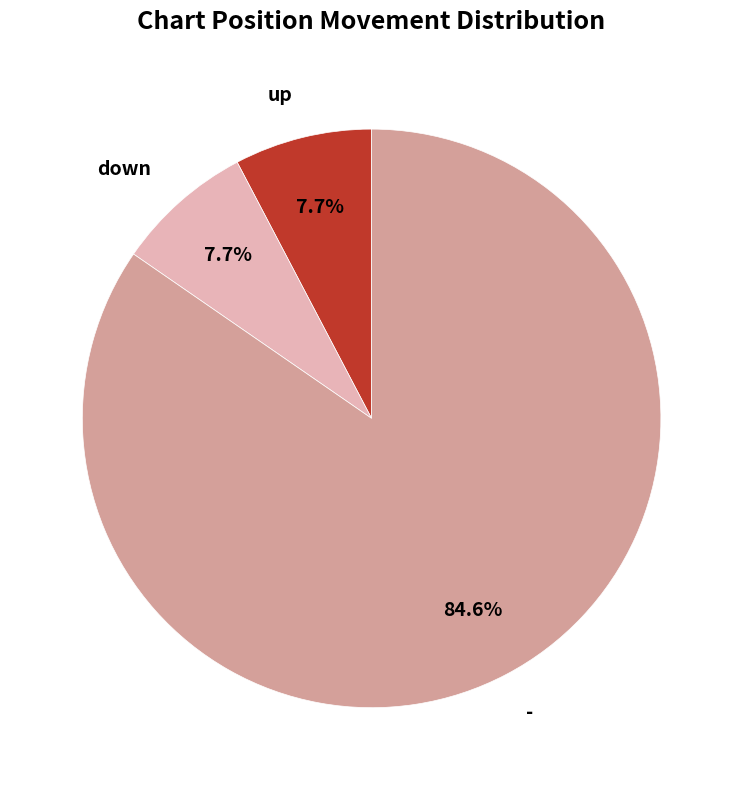

What is the largest slice in the pie chart?

-